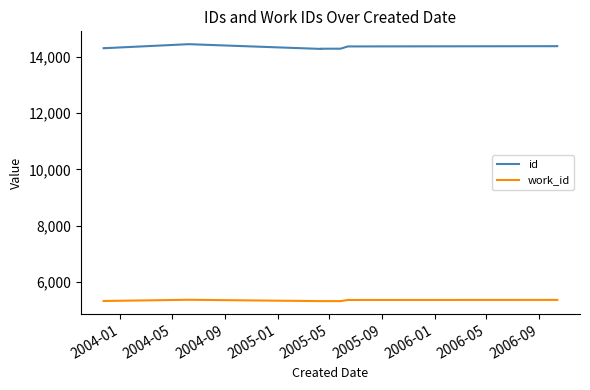

What is the average value of the id series?

14331